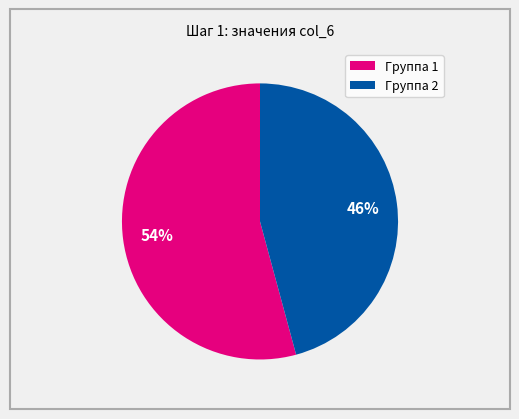

What percentage is the Группа 1 slice, to the nearest percent?

54%